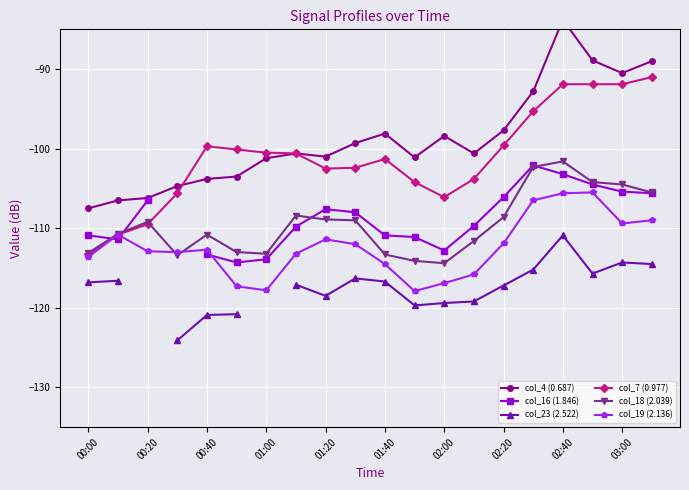

The col_23 (2.522) series shows -31.5 at 00:00. True or false?

False